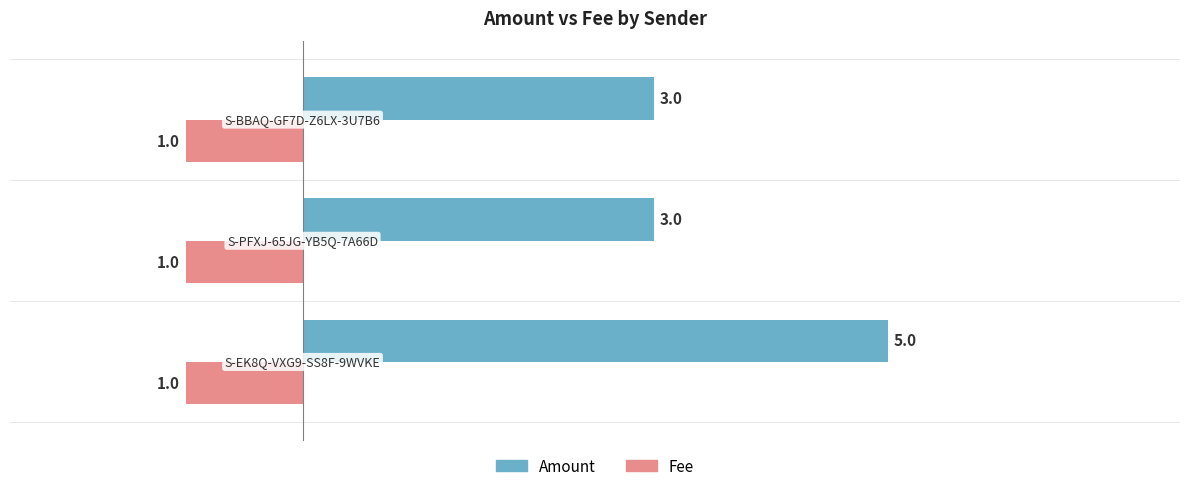

Rank the series by their maximum value, from highest to lowest.

Amount, Fee